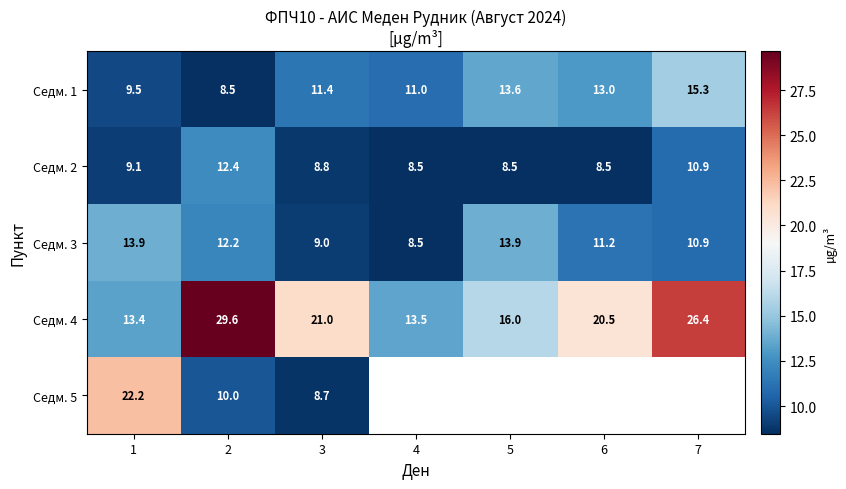

Where is Седм. 3 nearest to the value 11?

7